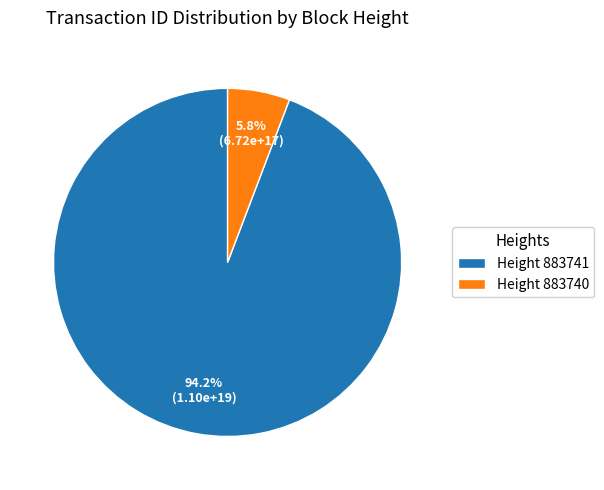

Is there a majority slice in this chart?

Yes